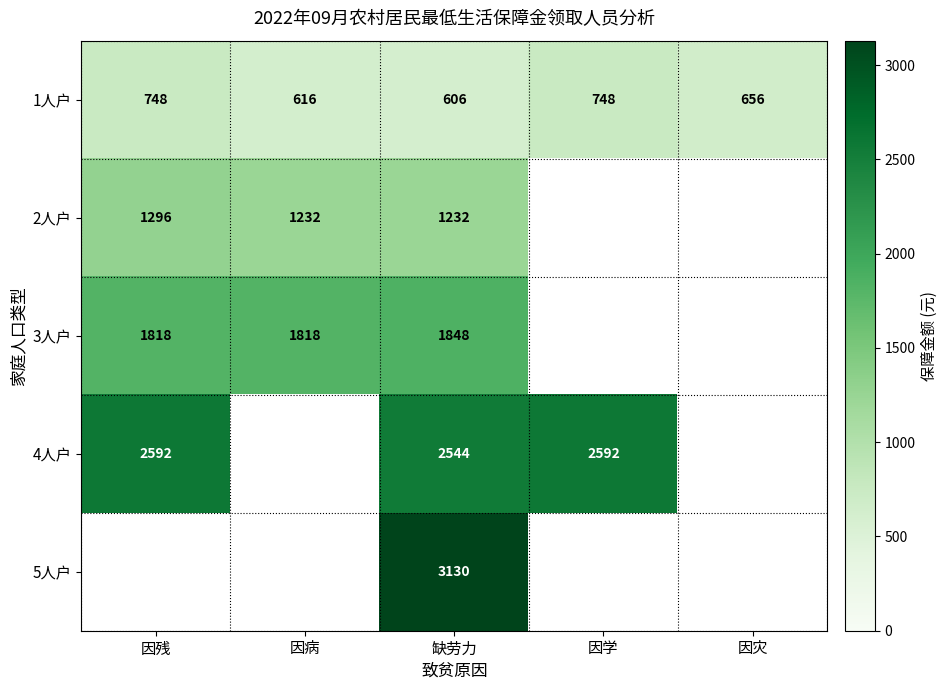

Which has a higher value, 因残 or 因病?

因残